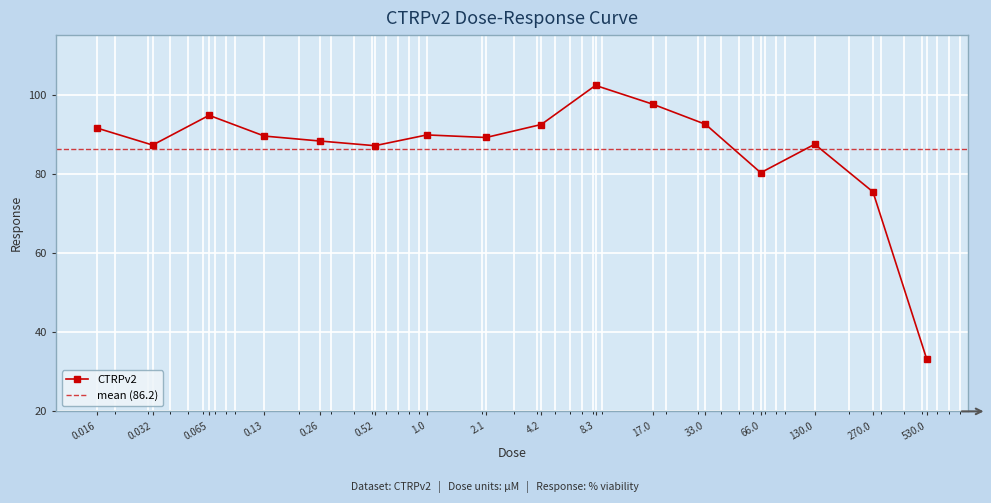

What is the average value?

86.2